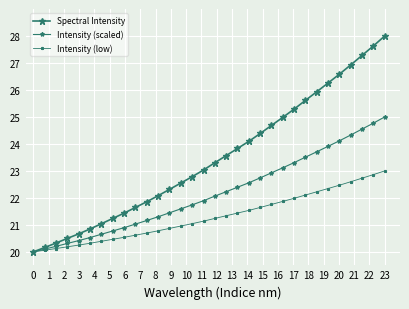

What is the difference between the second highest and second lowest values in the Intensity (low) series?

2.8